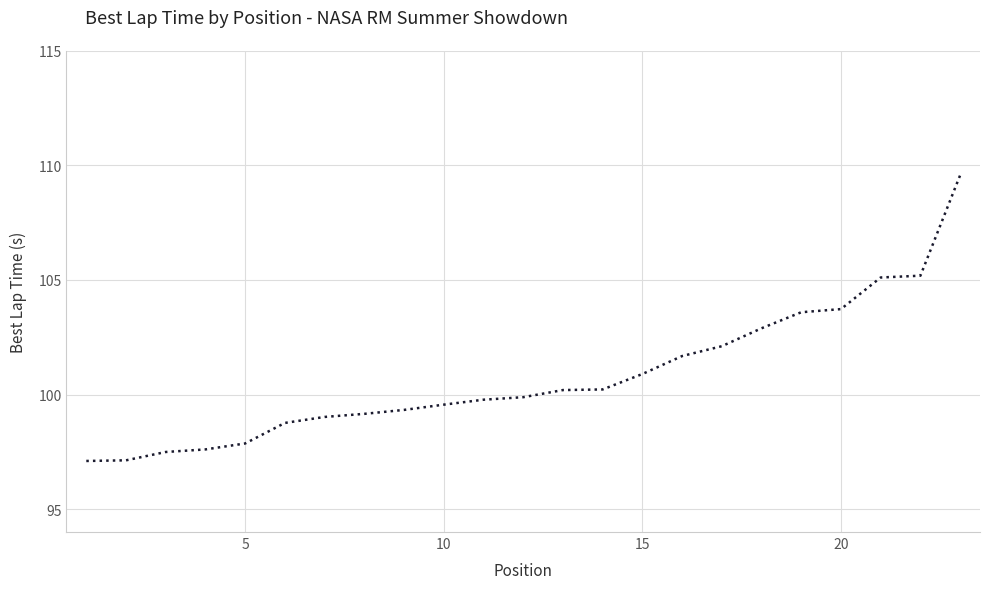

What is the minimum value shown in the chart?

97.1